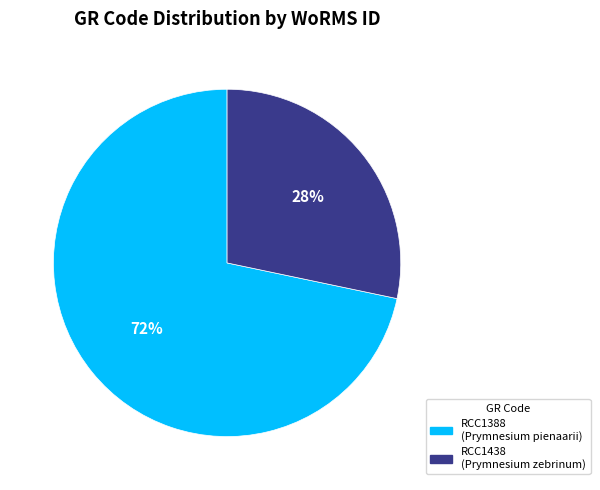

Does any single category account for the majority?

Yes